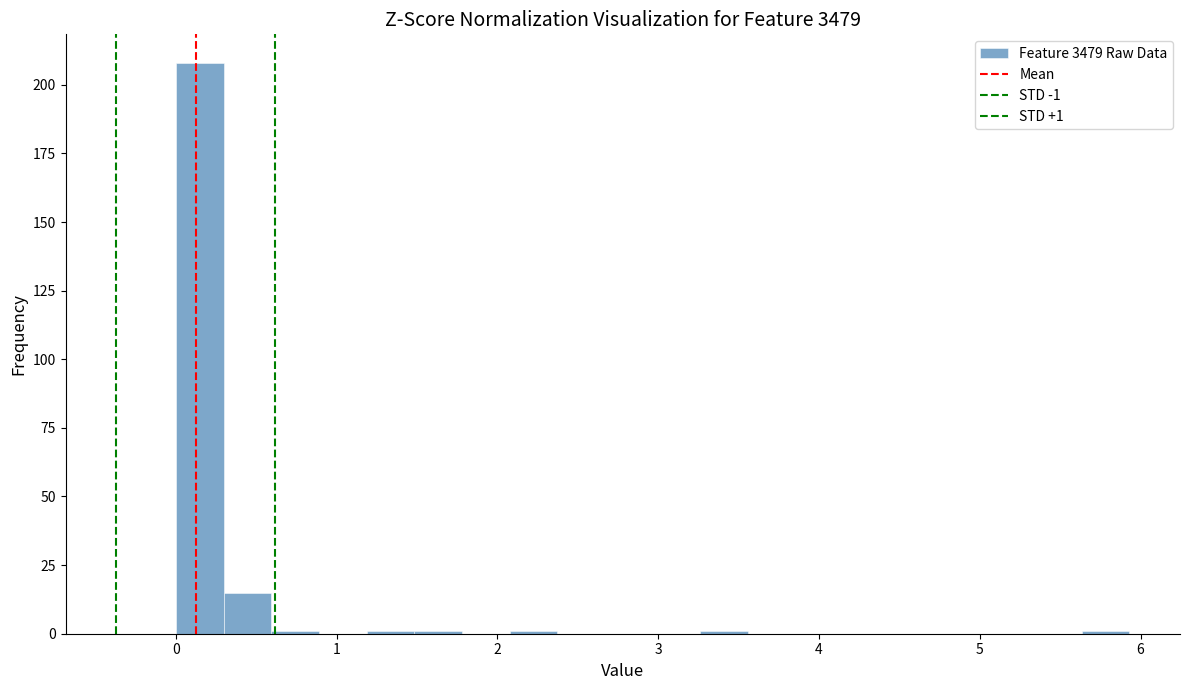

Read against the x-axis, roughly where is the centre of the tallest bar?

0.1